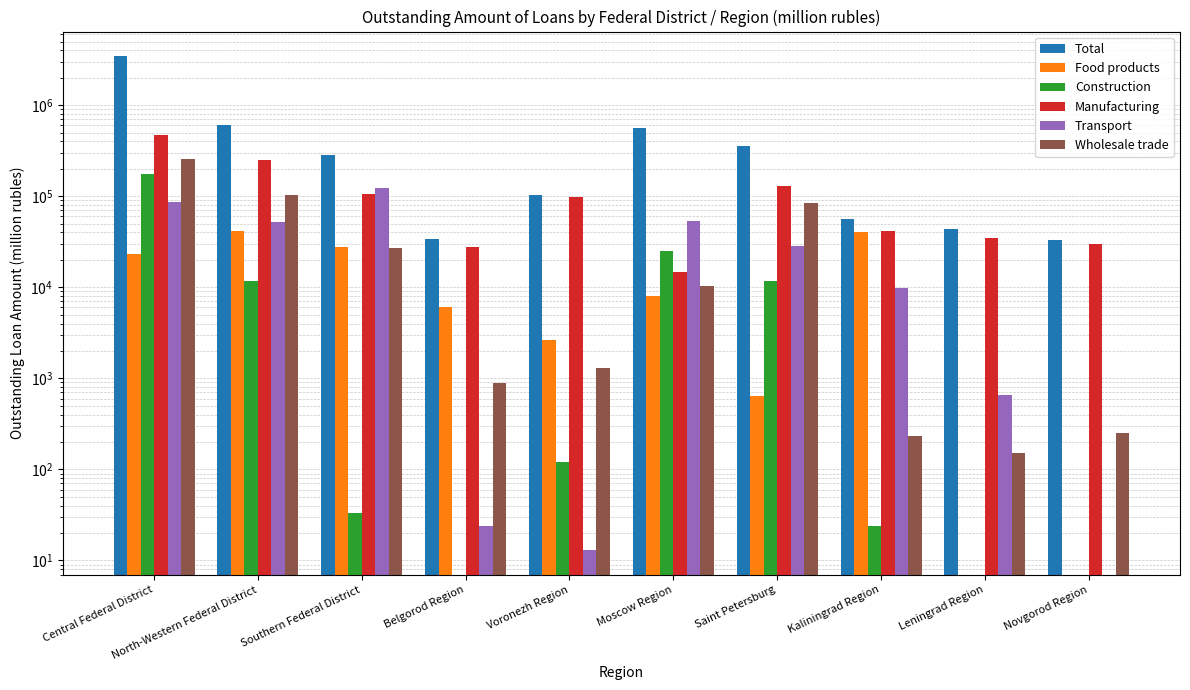

What is the value of the Wholesale trade bar at the 3rd from the left?

26953